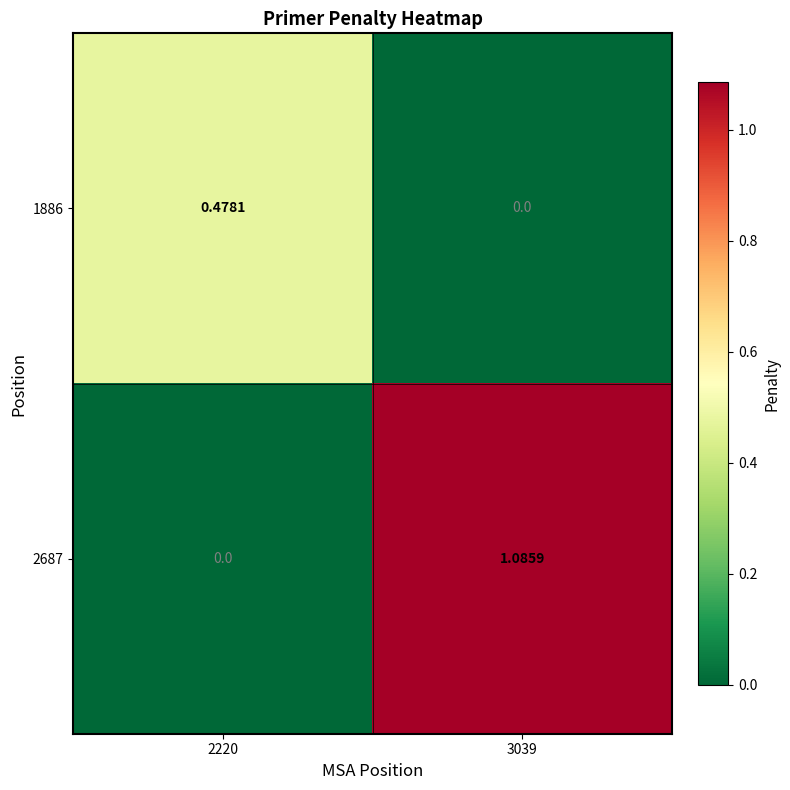

How many positive values does the 1886 series have?

1